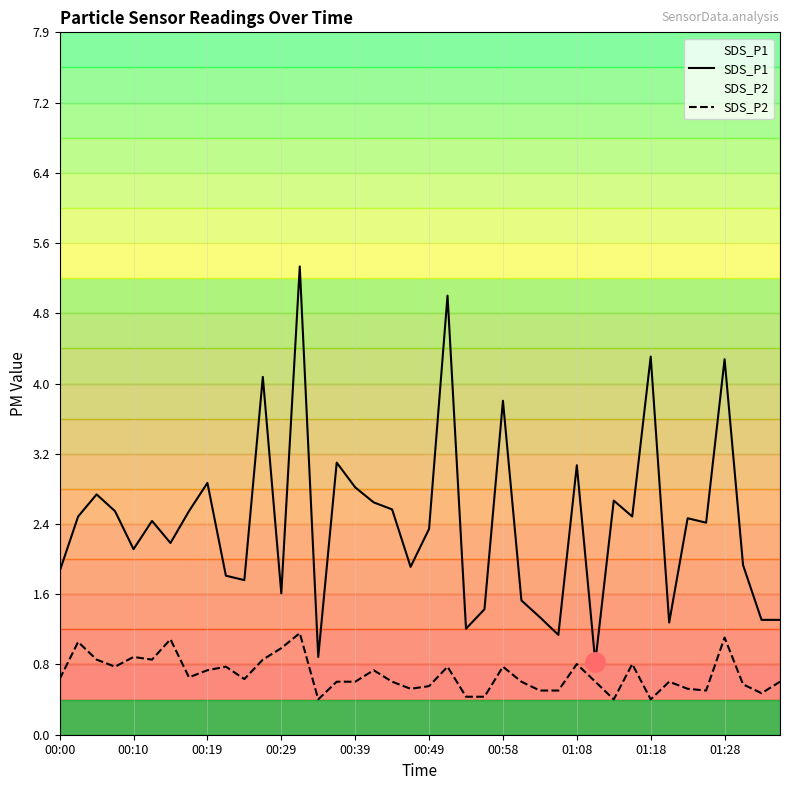

Is it true that SDS_P2 equals 0.4 at 14?

True